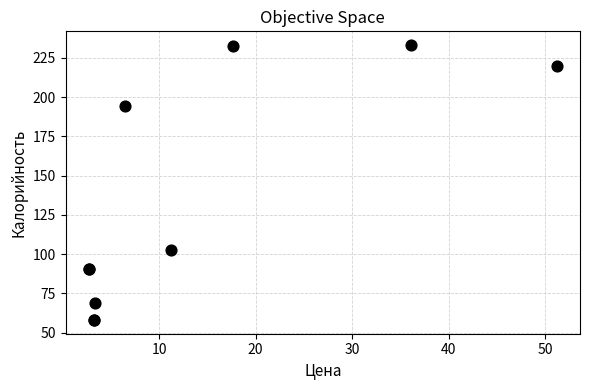

What Y value in the scatter plot is closest to 145?

102.6